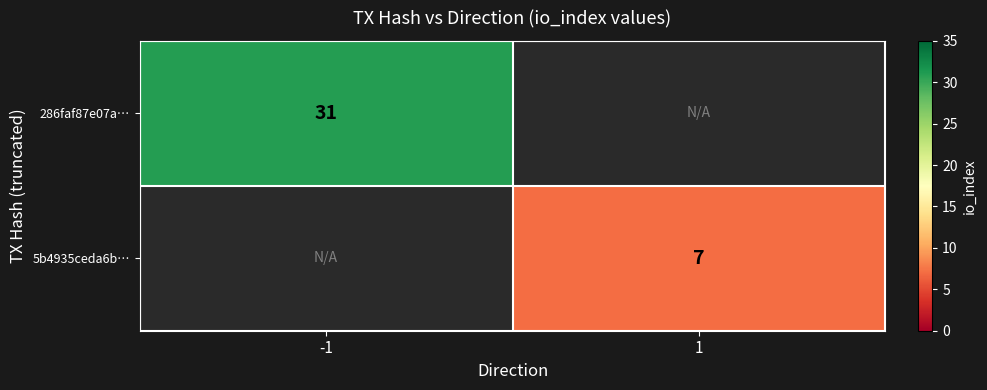

The value of 5b4935ceda6b… at 1 is 7. True or false?

True